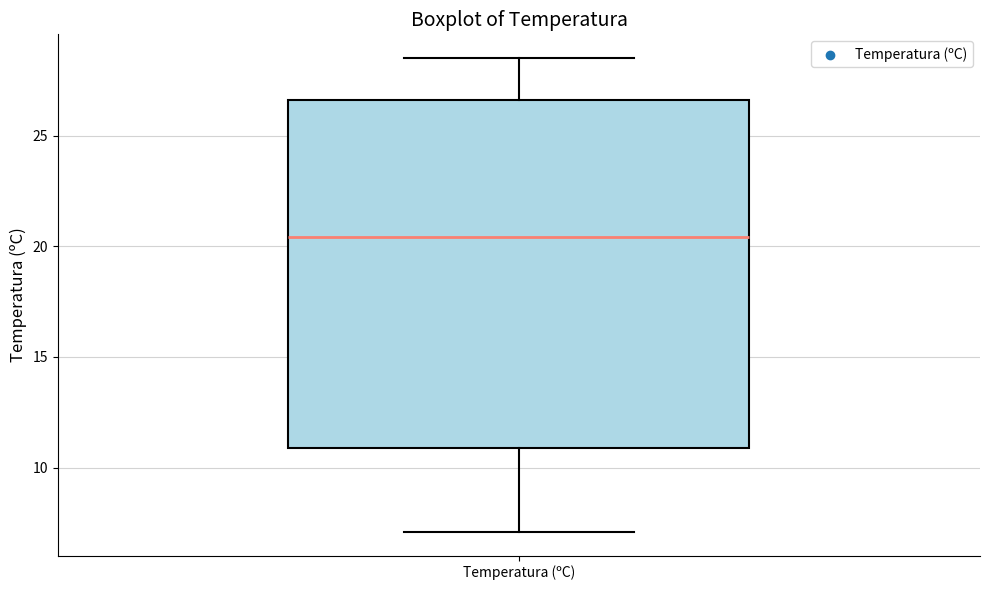

Transcribe this box plot: give where the median line is, the range the box spans, and where the two whiskers end, as read against the y-axis. The values are not printed on the chart, so give them approximately, as read against the axis.

median 20.5, box 11.0 to 26.5, whiskers 7.0 to 28.5